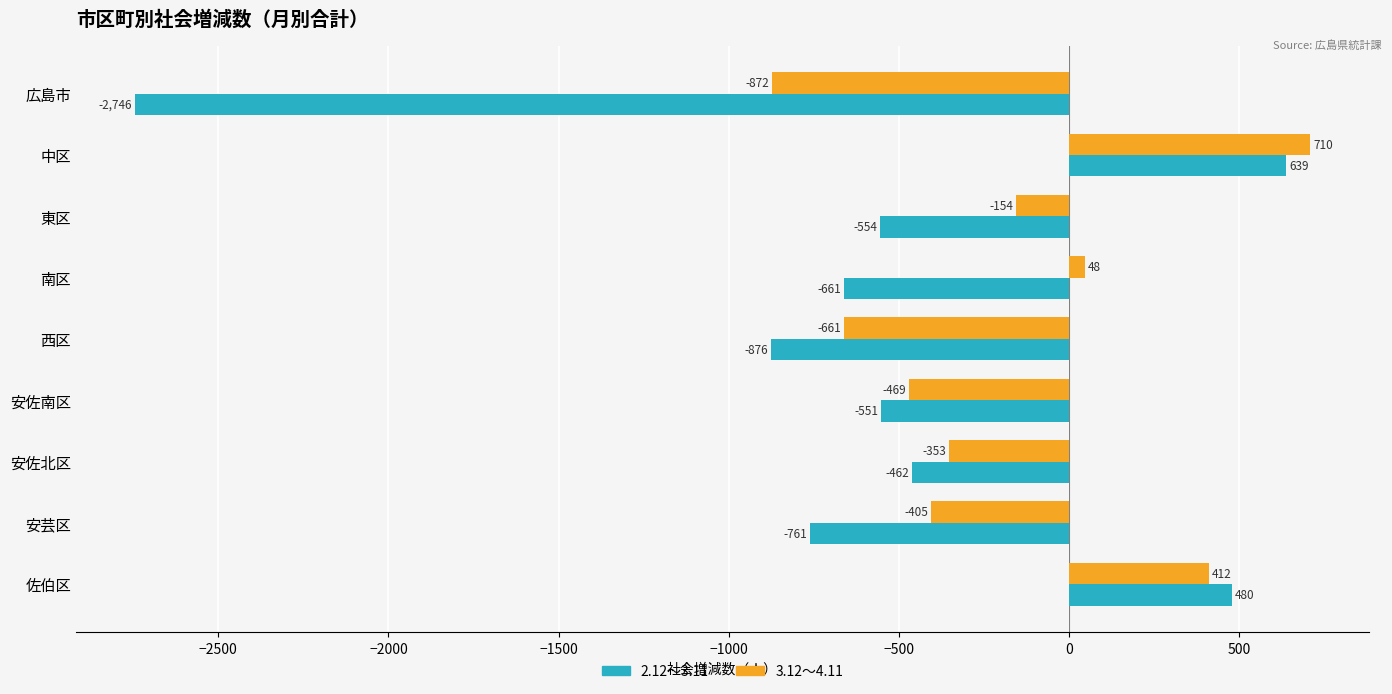

Between 広島市 and 安佐北区, which series saw the biggest shift?

2.12～3.11